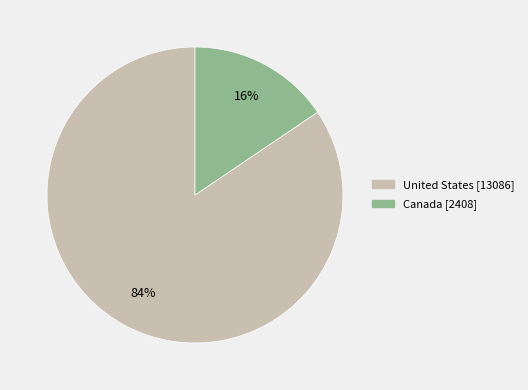

How many slices are in this pie chart?

2